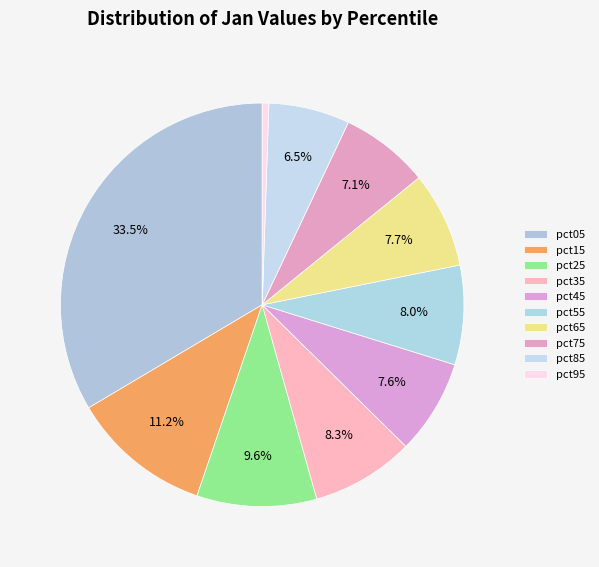

What is the largest slice in the pie chart?

pct05